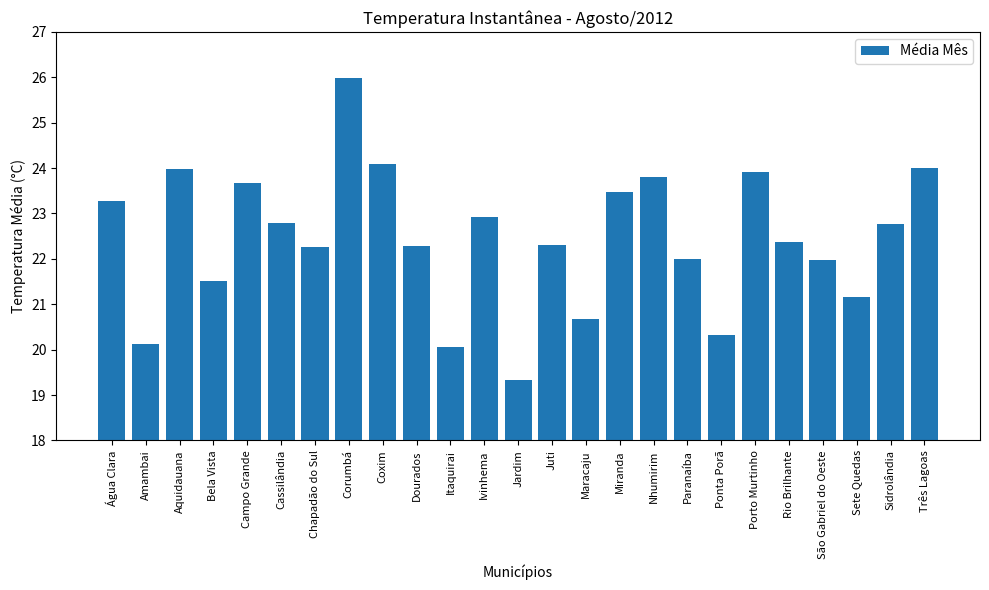

What is the ratio of the value at Corumbá to the value at Ivinhema?

1.1